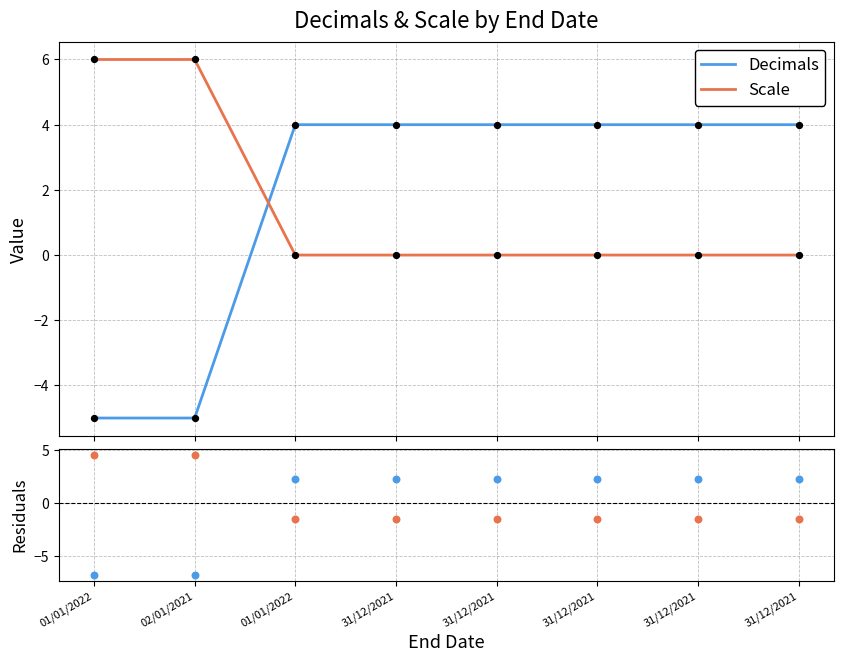

What are all the series names shown in the legend?

Decimals, Scale